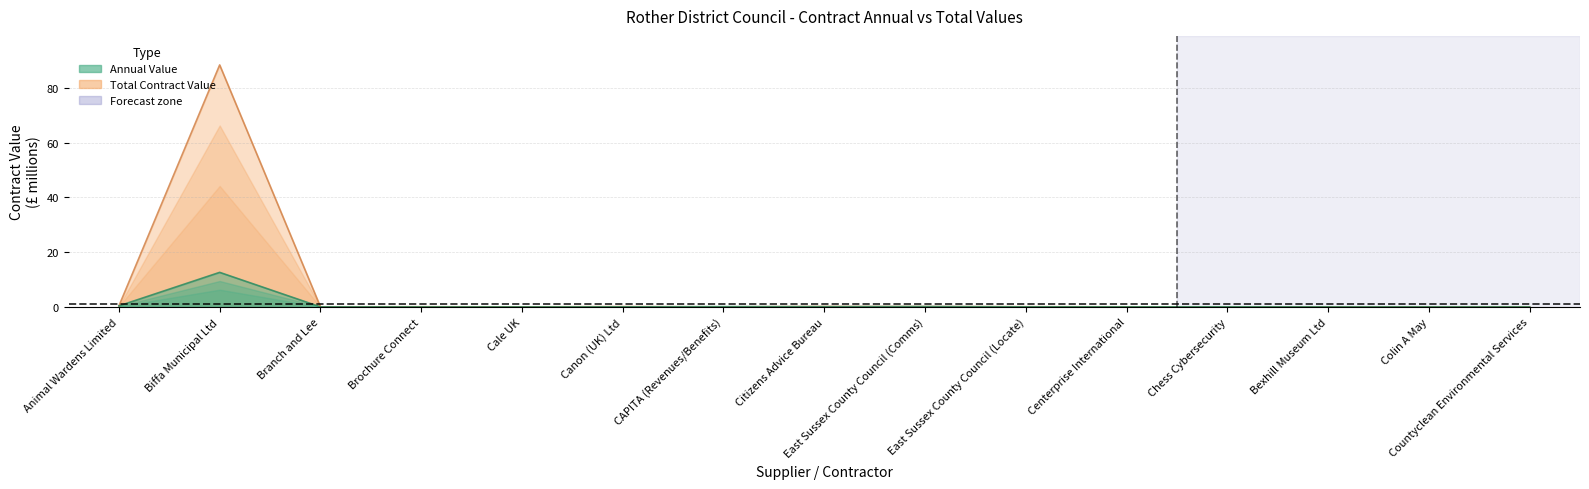

Is it true that total_value equals 0.0 at Colin A May?

True